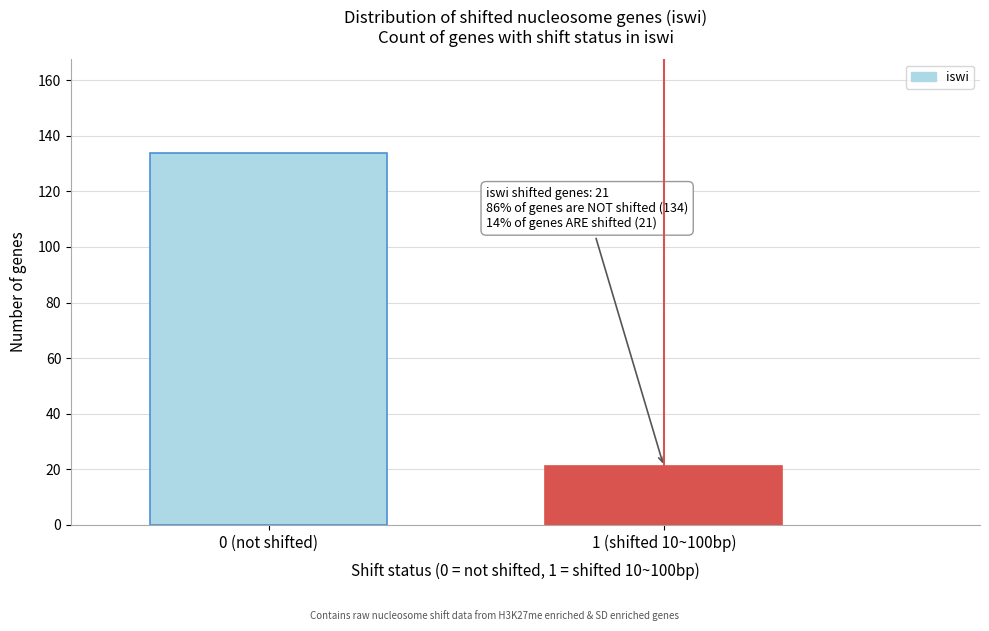

Reading right to left, transcribe all the data shown in this chart.

21	134